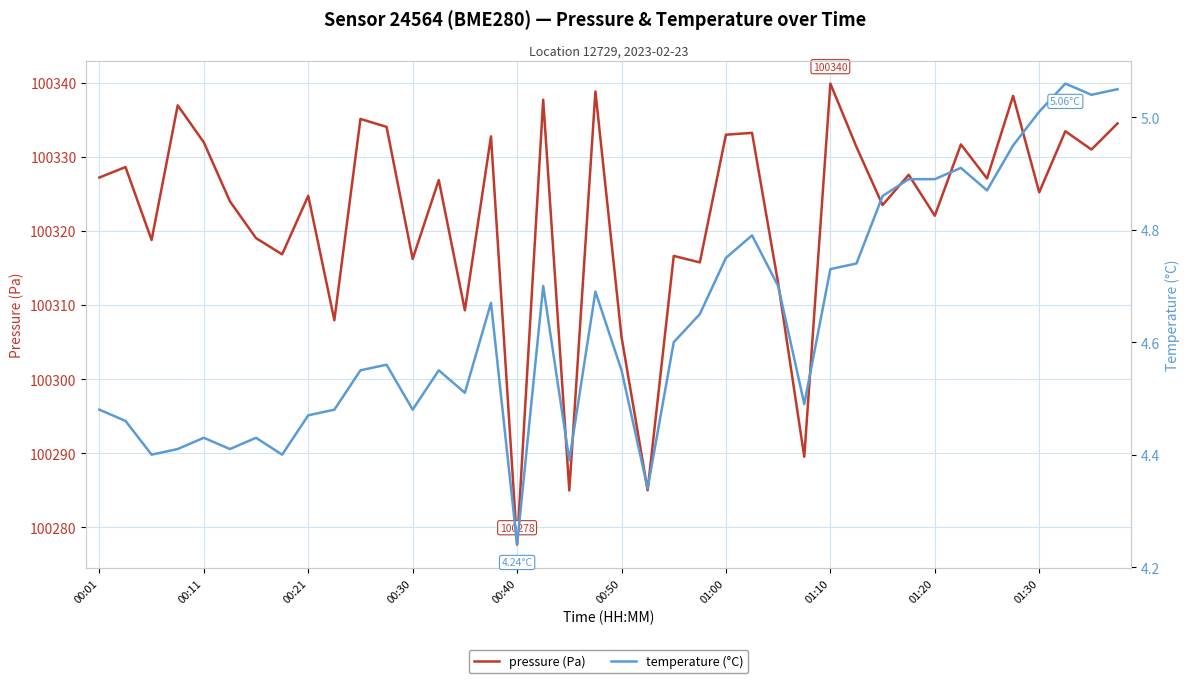

True or false: pressure (Pa) and temperature (°C) cross at least once.

False